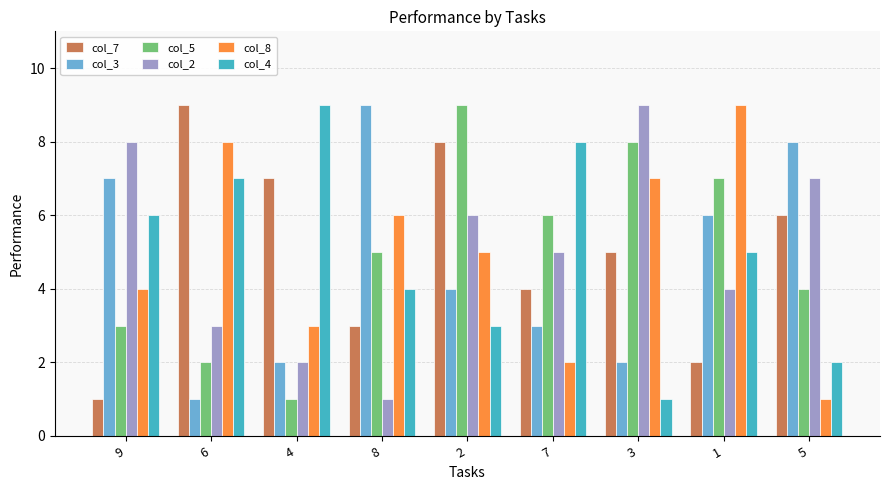

Reading left to right, extract all data points from this chart.

col_7: 9=1	6=9	4=7	8=3	2=8	7=4	3=5	1=2	5=6
col_3: 9=7	6=1	4=2	8=9	2=4	7=3	3=2	1=6	5=8
col_5: 9=3	6=2	4=1	8=5	2=9	7=6	3=8	1=7	5=4
col_2: 9=8	6=3	4=2	8=1	2=6	7=5	3=9	1=4	5=7
col_8: 9=4	6=8	4=3	8=6	2=5	7=2	3=7	1=9	5=1
col_4: 9=6	6=7	4=9	8=4	2=3	7=8	3=1	1=5	5=2